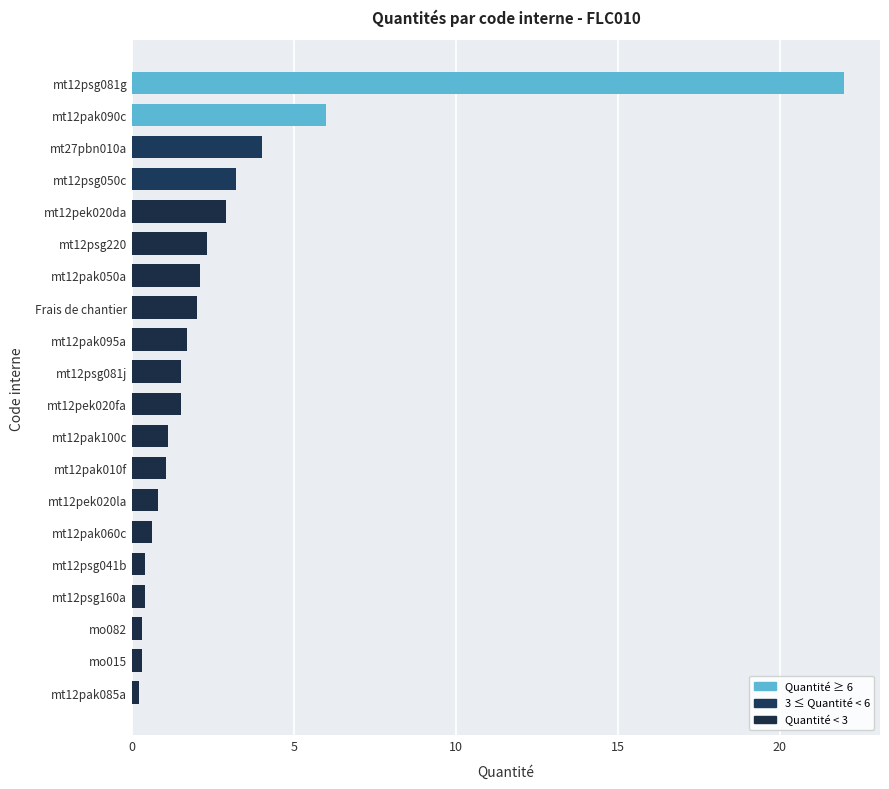

True or false: the data shows 0.5 at mt12psg081j.

False